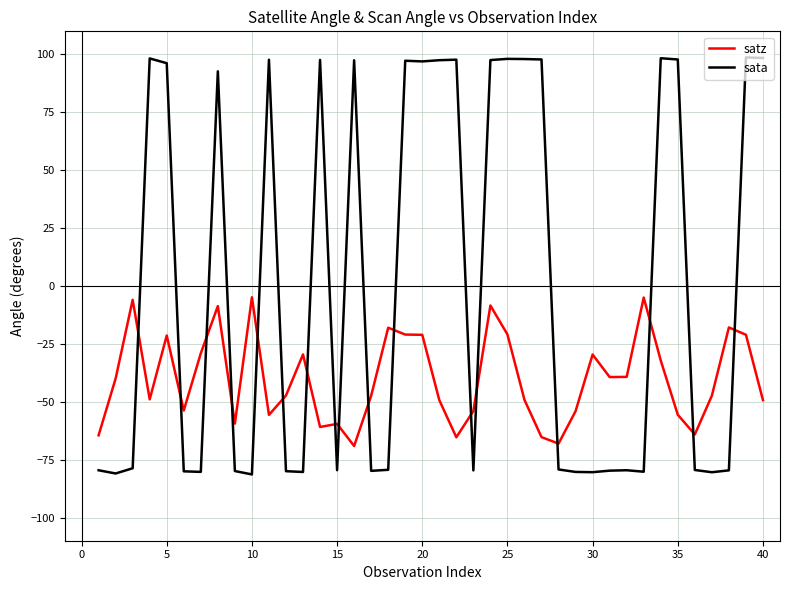

How many distinct data groups are displayed?

2